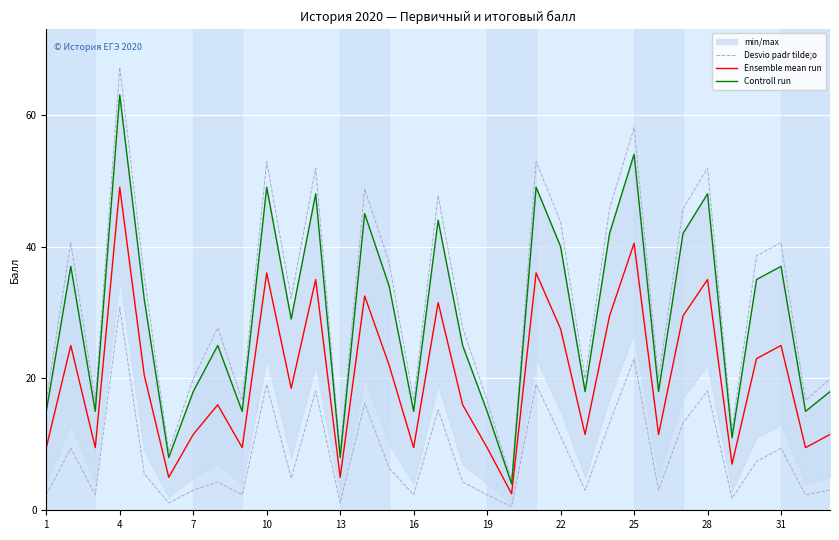

True or false: Desvio padr tilde;o and Controll run intersect in this chart.

False